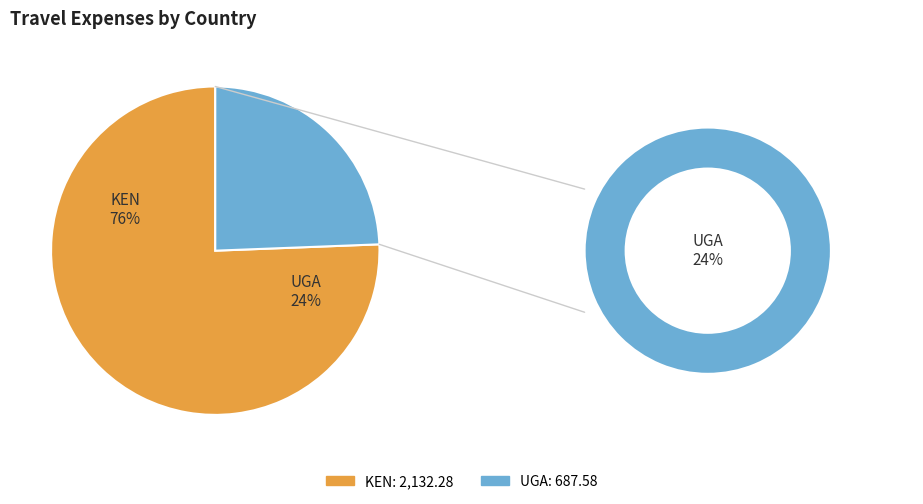

How many segments does this pie chart have?

2